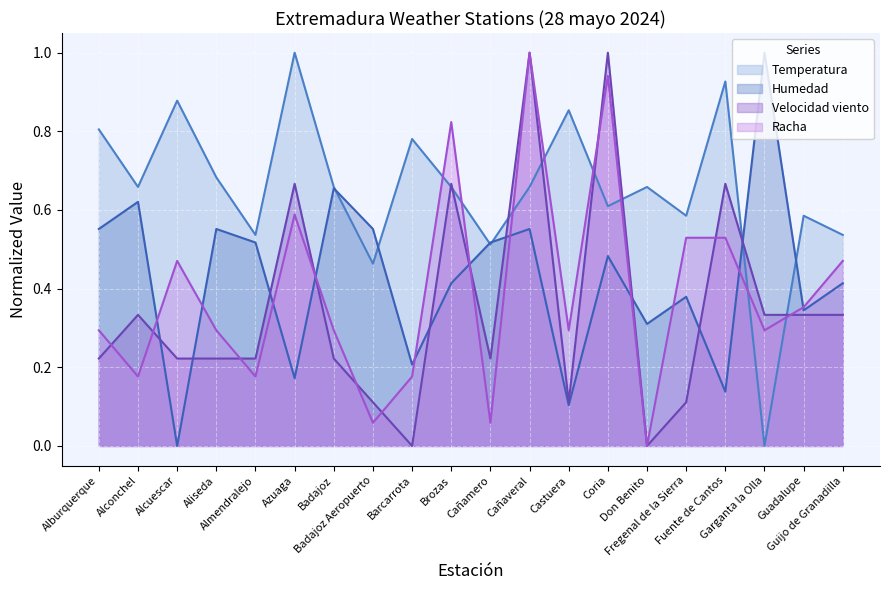

What position from the left is Aliseda?

4